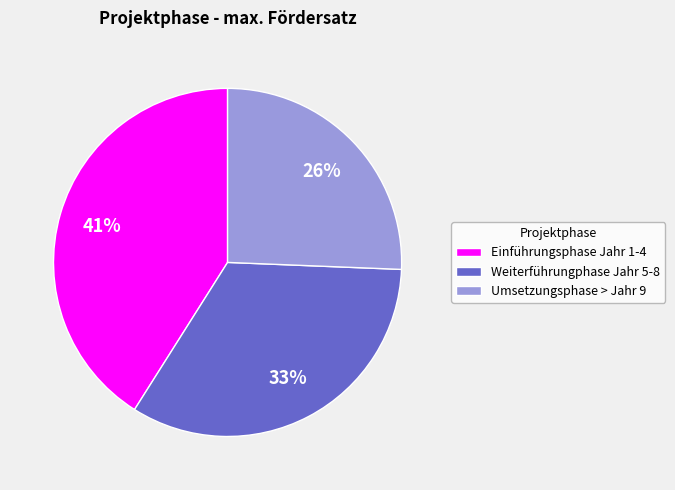

Is Weiterführungphase Jahr 5-8 the majority of the pie?

No